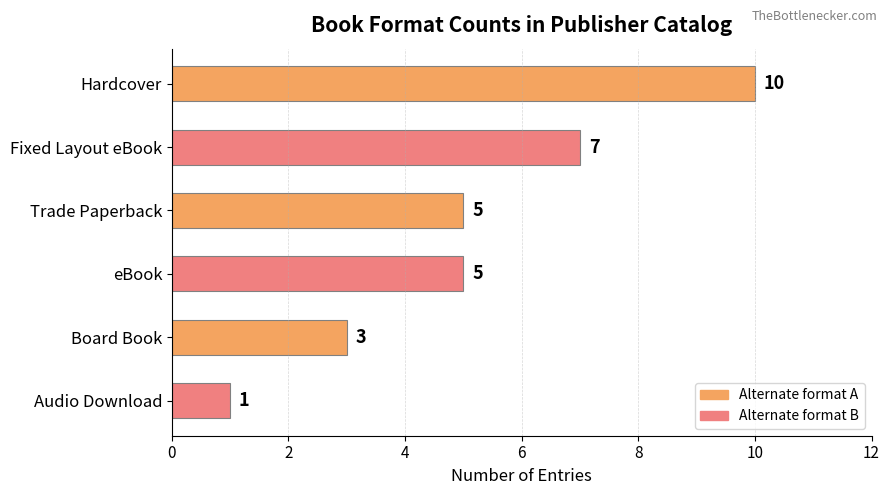

How many categories are shown in the chart?

6